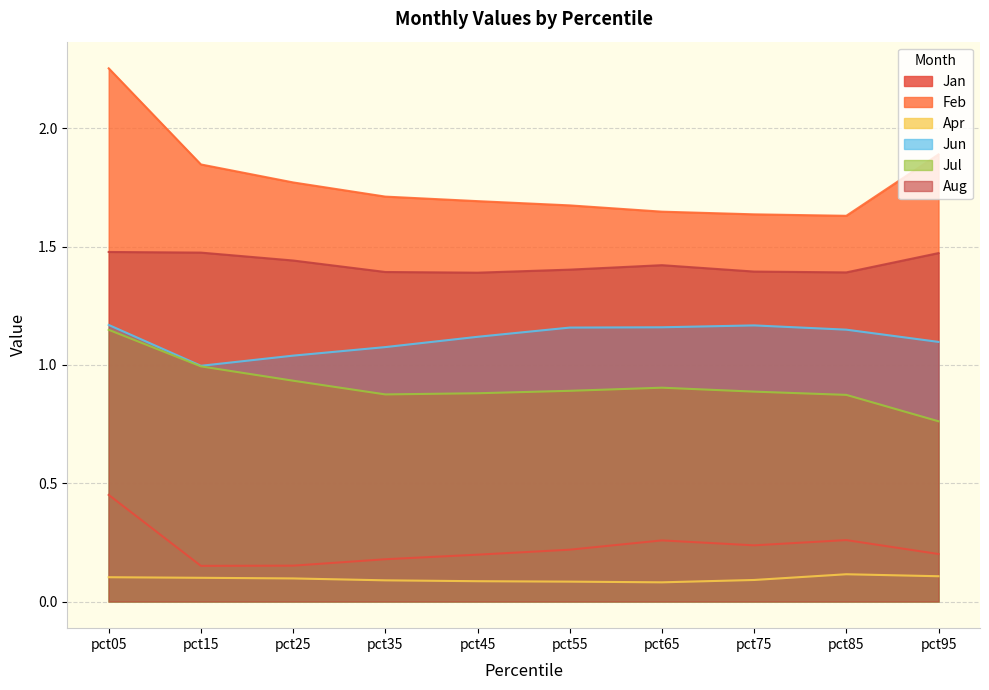

In Jan, how many points are higher than both neighbors (excluding endpoints)?

2